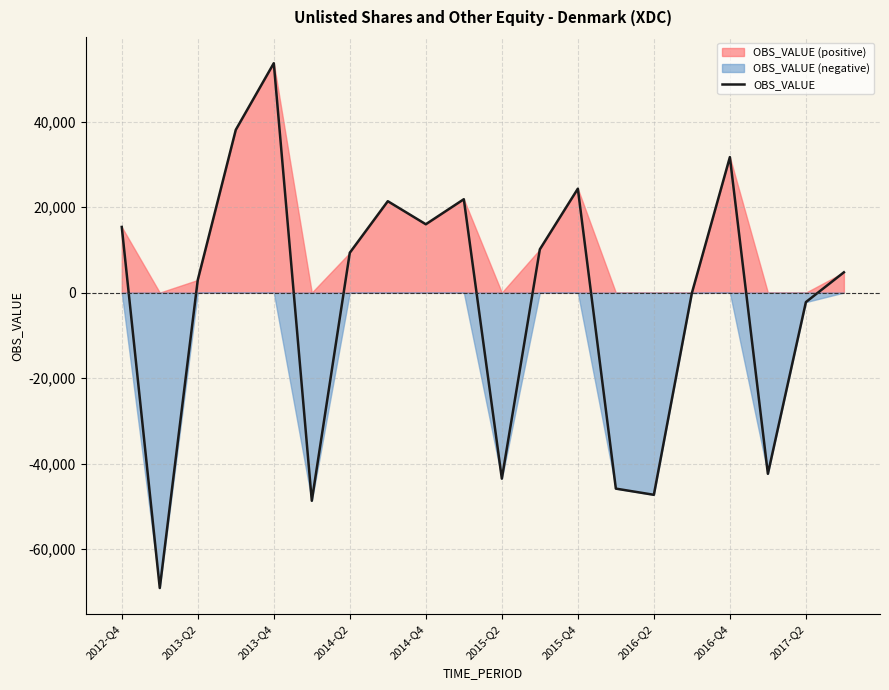

The value of OBS_VALUE at 2015-Q4 is 33600. True or false?

False